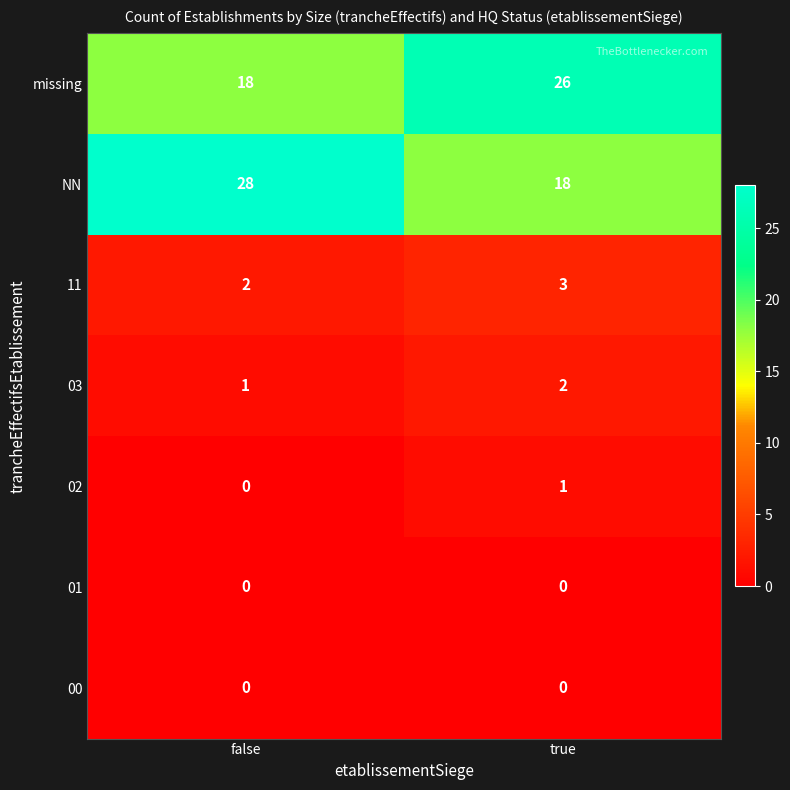

Is the value of 02 at false greater than the value of NN at true?

No